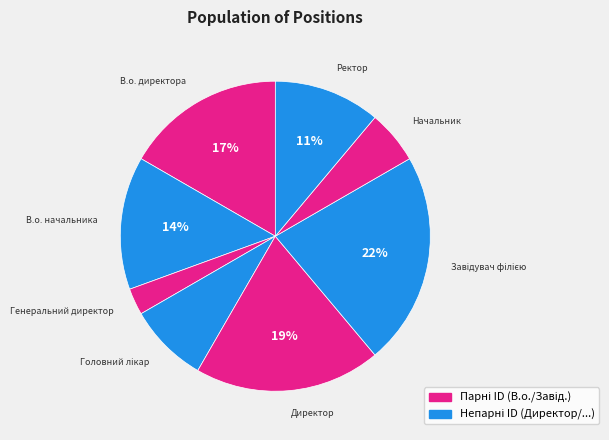

Count the number of slices in the pie.

8